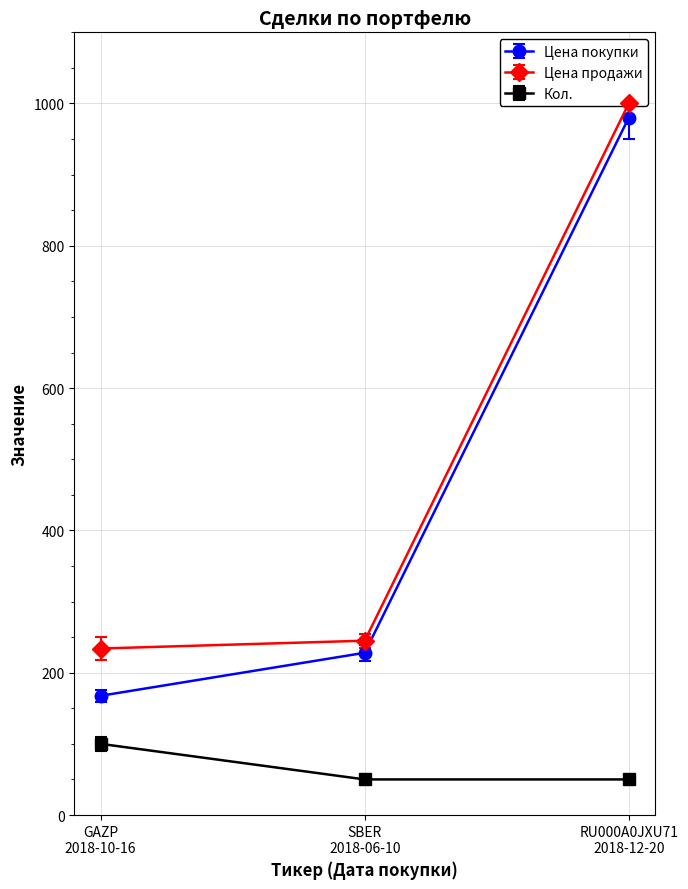

How many categories are shown in the chart?

3